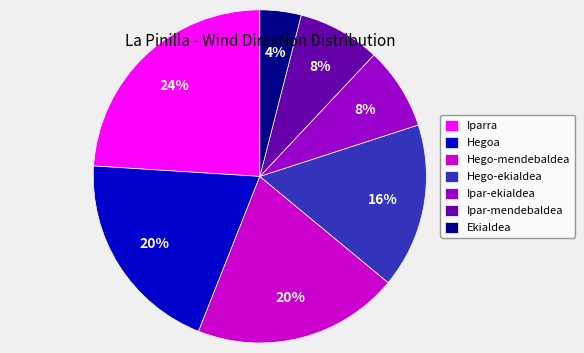

To the nearest percent, what is the average slice percentage?

14%